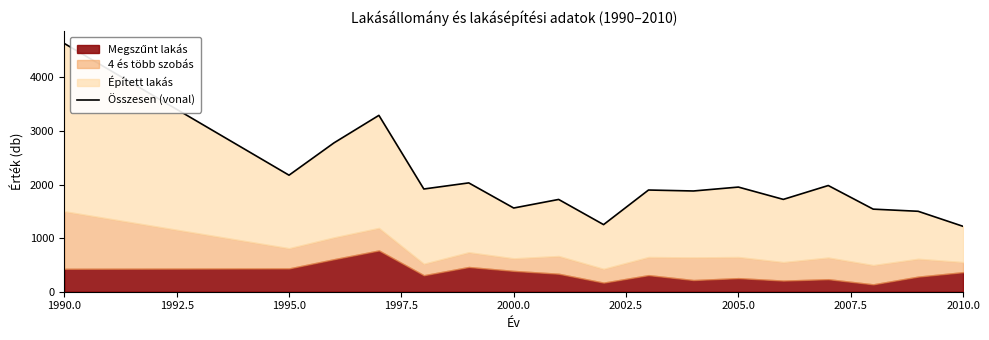

What position from the left is 2005.0?

12